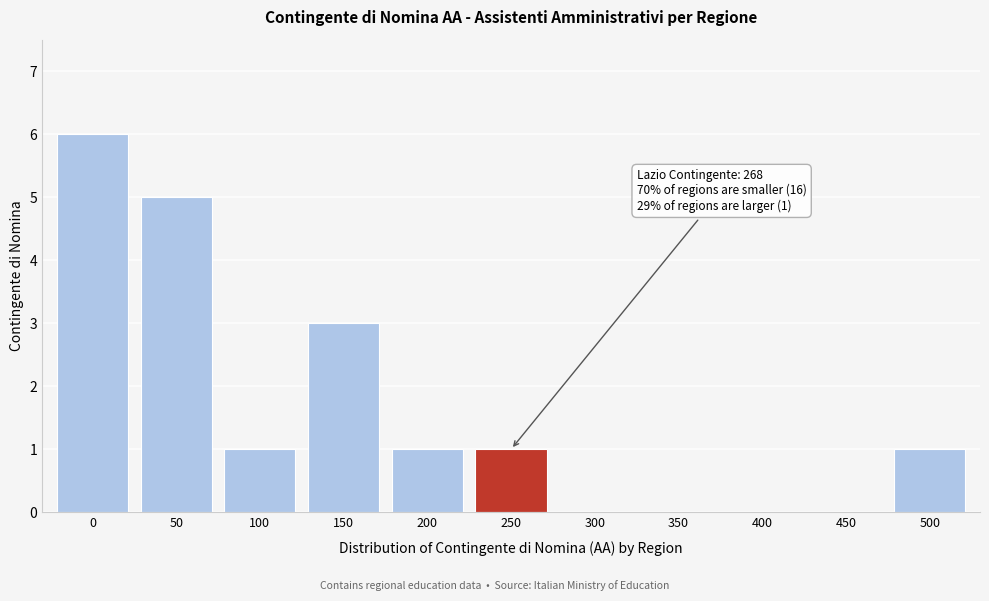

Reading right to left, transcribe all the data shown in this chart.

500=1	450=0	400=0	350=0	300=0	250=1	200=1	150=3	100=1	50=5	0=6